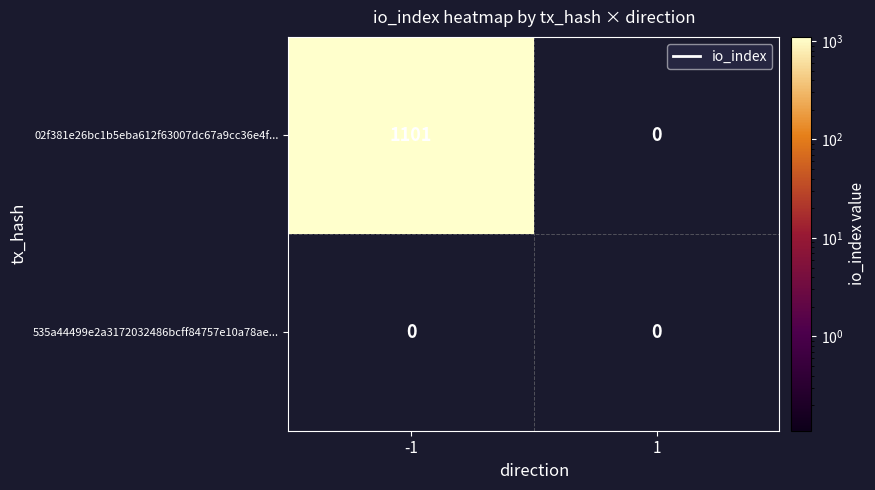

Reading left to right, extract all data points from this chart.

02f381e26bc1b5eba612f63007dc67a9cc36e4f...: -1=1101	1=0
535a44499e2a3172032486bcff84757e10a78ae...: -1=0	1=0